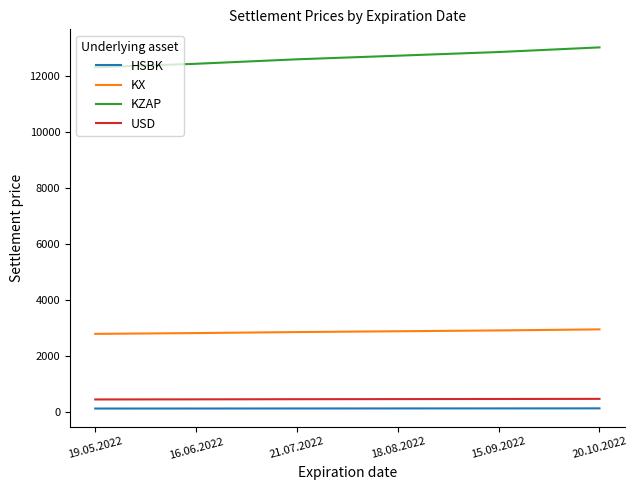

The HSBK series shows 109.9 at 19.05.2022. True or false?

True